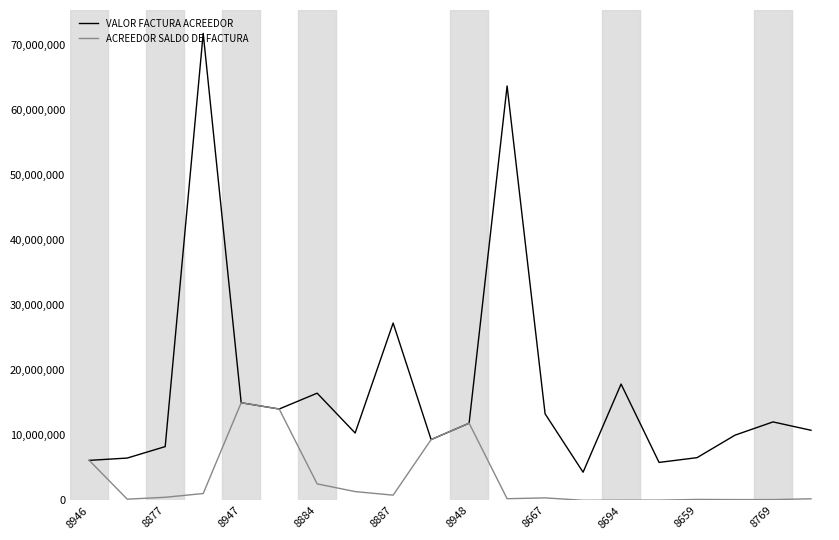

Which series has the largest total across all categories?

VALOR FACTURA ACREEDOR